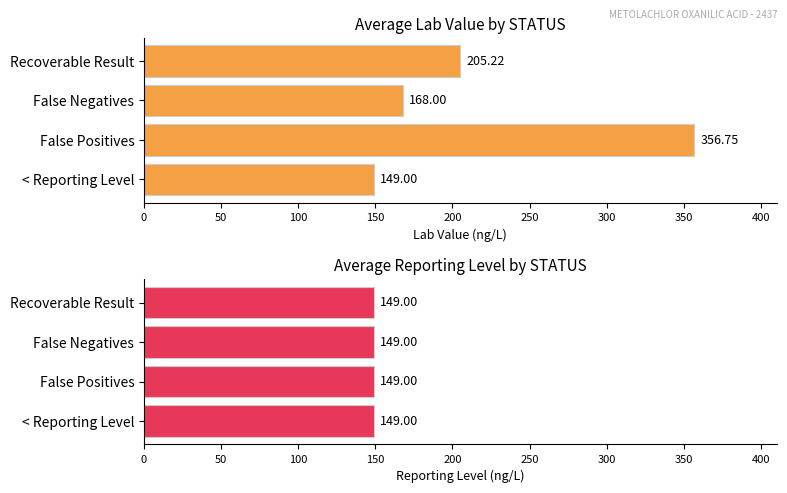

List the series in order of their overall mean, lowest first.

Avg Reporting Level, Avg Lab Value